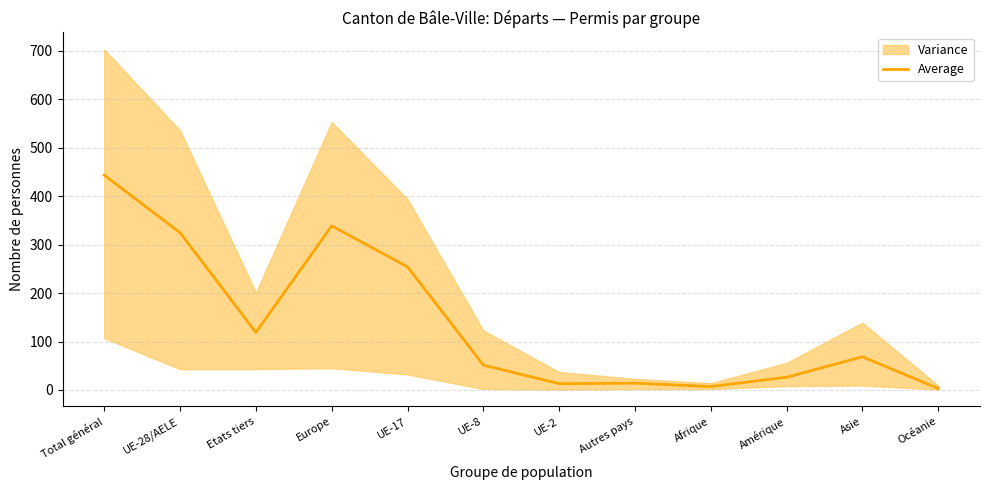

What is the value of the 4th point from the left?

338.8